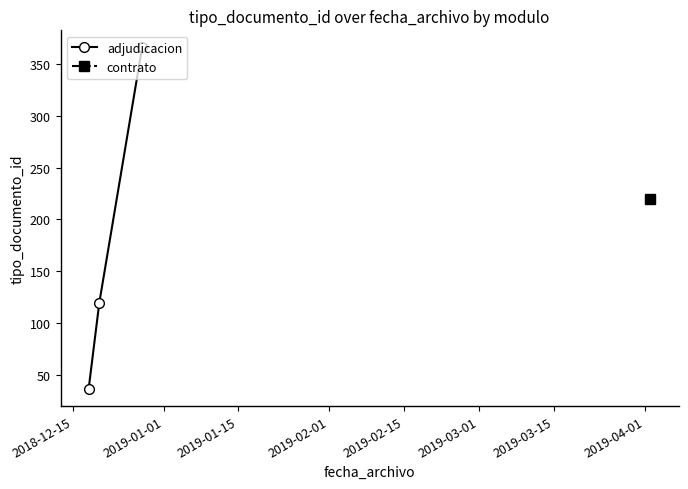

What is the value of the adjudicacion point at the 2nd from the left?

119.8